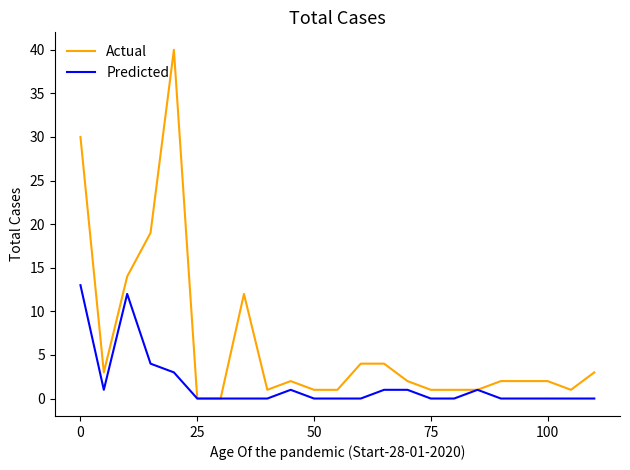

What are all the series names shown in the legend?

Actual, Predicted